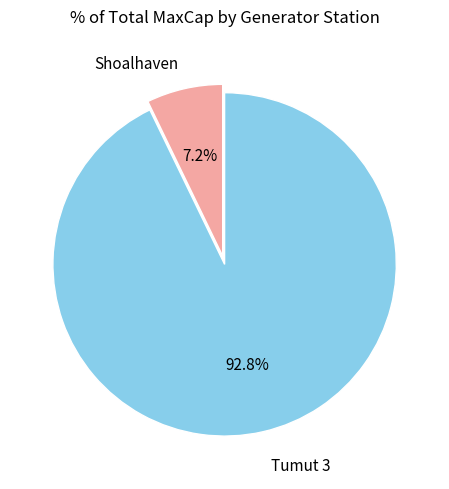

What portion of the pie excludes Shoalhaven?

92.8%